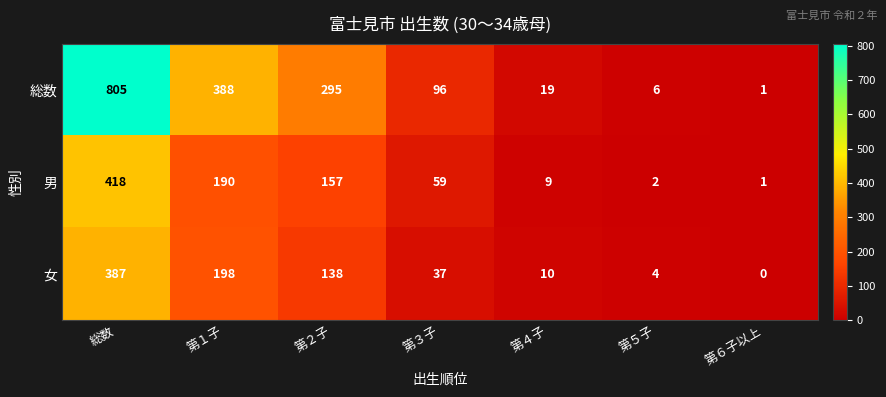

The 総数 series shows 295 at 第２子. True or false?

True